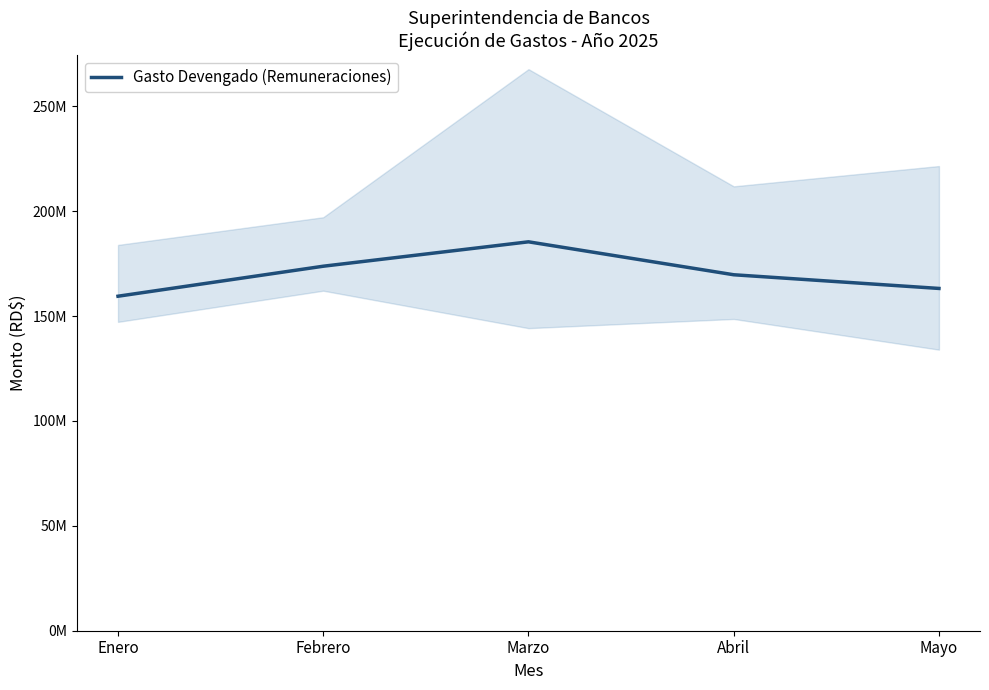

The chart shows a value of 241964895.5 at Enero. True or false?

False